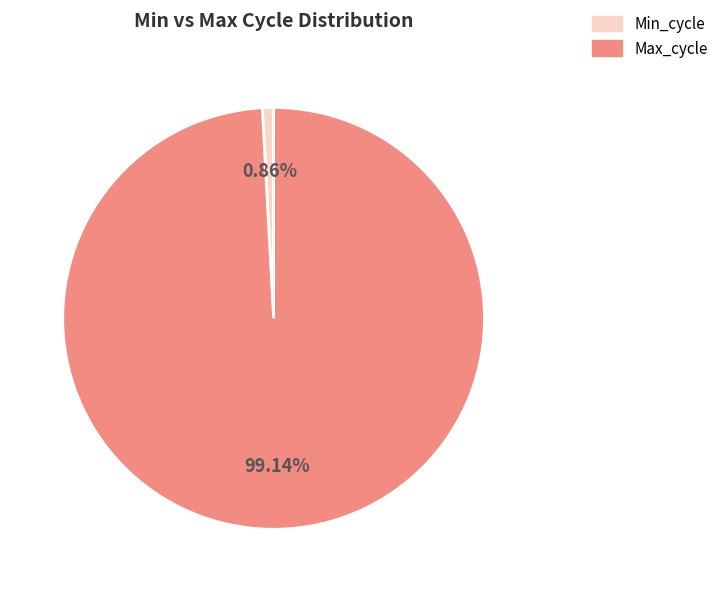

Count the number of slices in the pie.

2